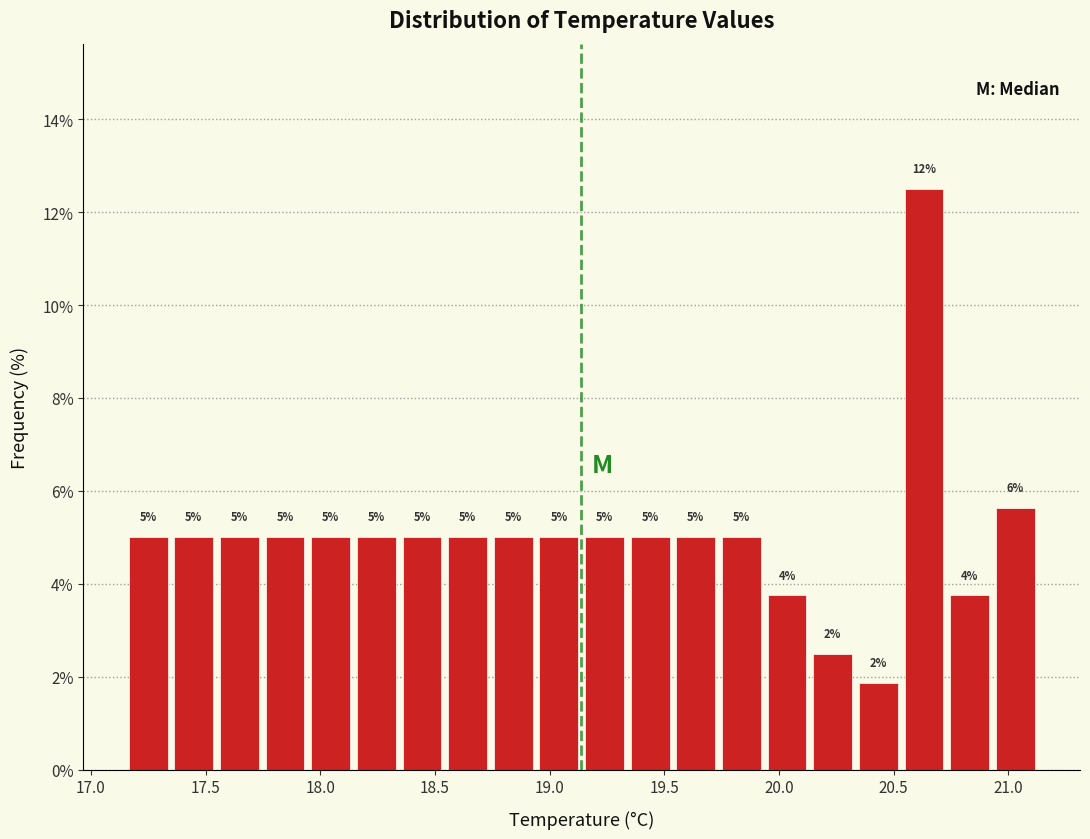

Around what value on the x-axis is the tallest bar? Give the approximate position of its centre, as read against the axis.

20.65